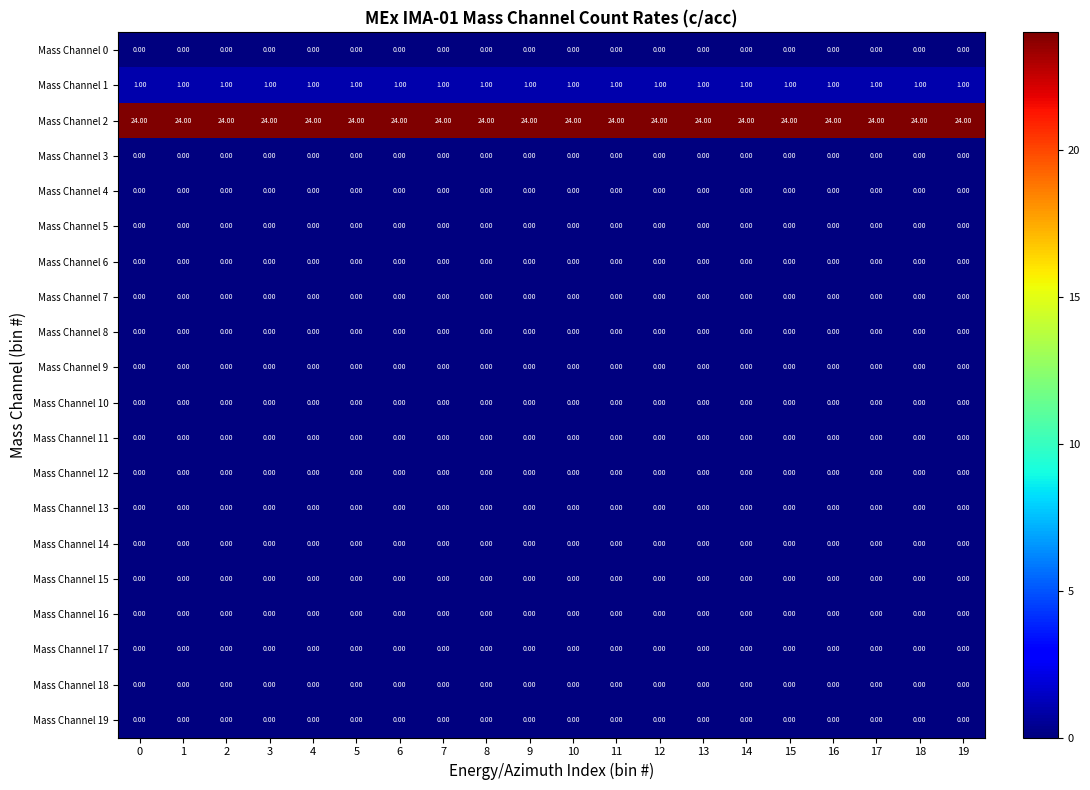

Count the number of categories in the chart.

20